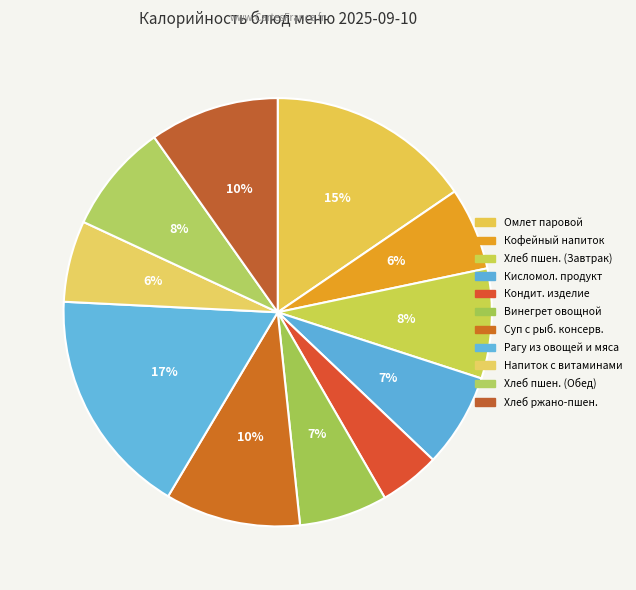

What is the smallest slice in the pie chart?

Кондитерское изделие